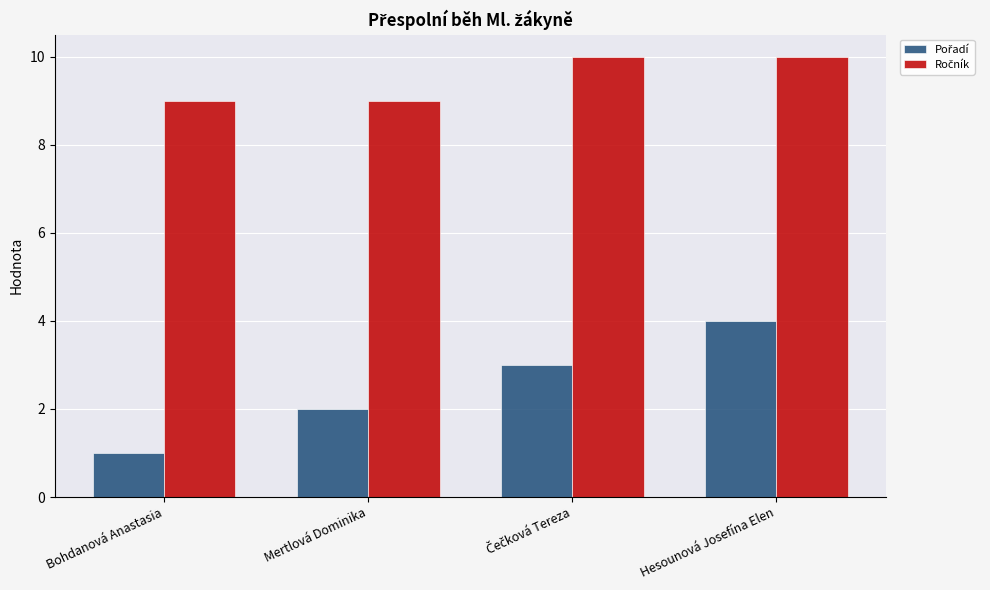

What position from the left is Hesounová Josefína Elen?

4